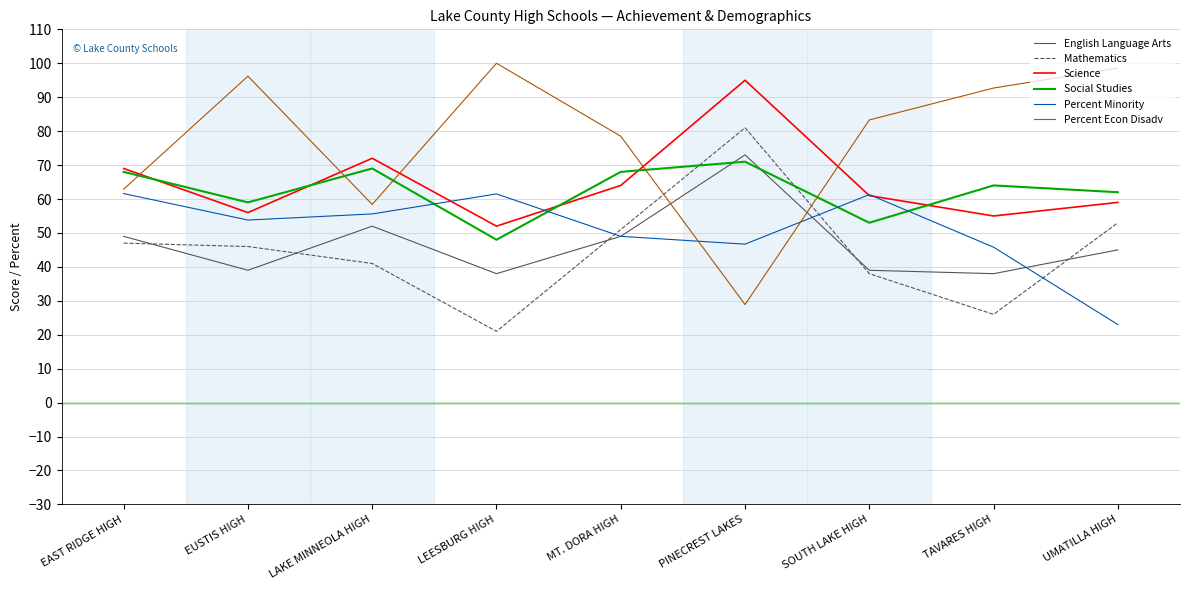

True or false: Social Studies has more than 0 interior local peaks.

True